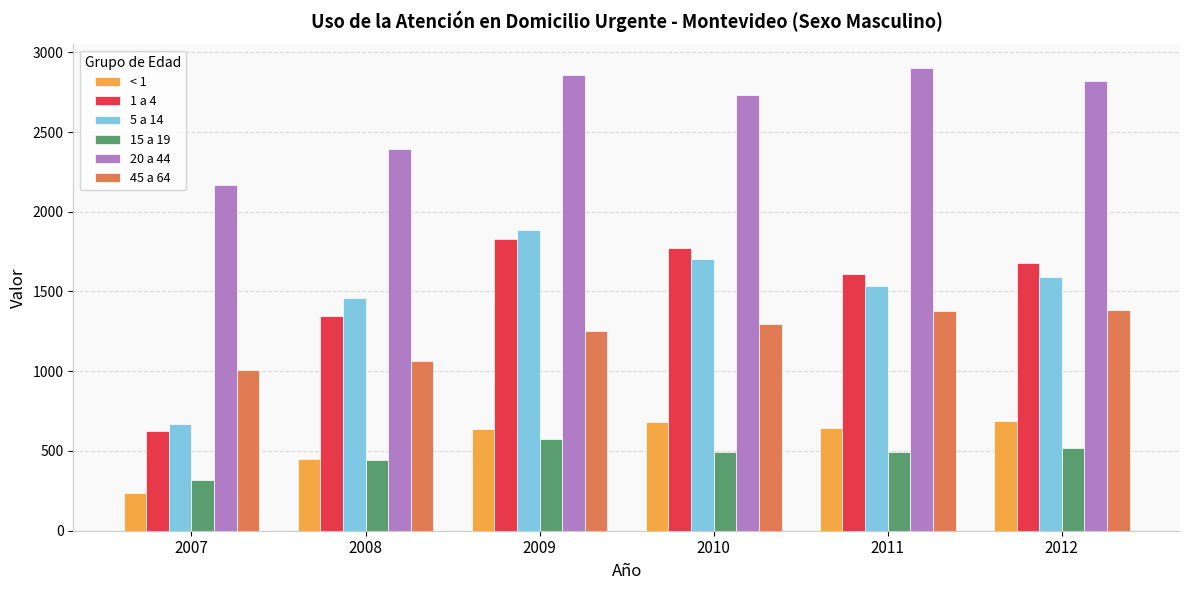

The 5 a 14 series shows 671.5 at 2007. True or false?

True